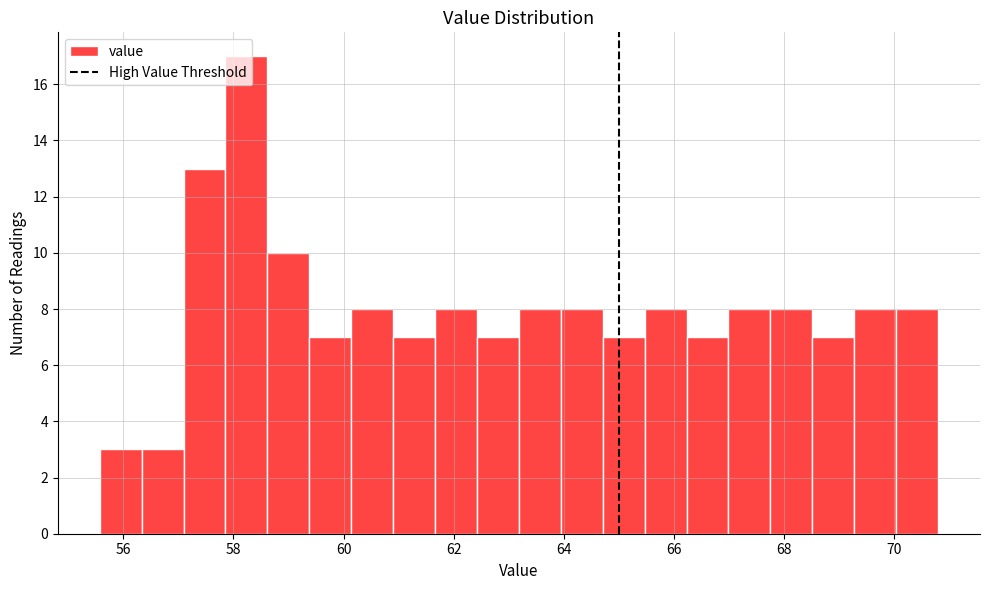

Around what value on the x-axis is the tallest bar? Give the approximate position of its centre, as read against the axis.

58.2